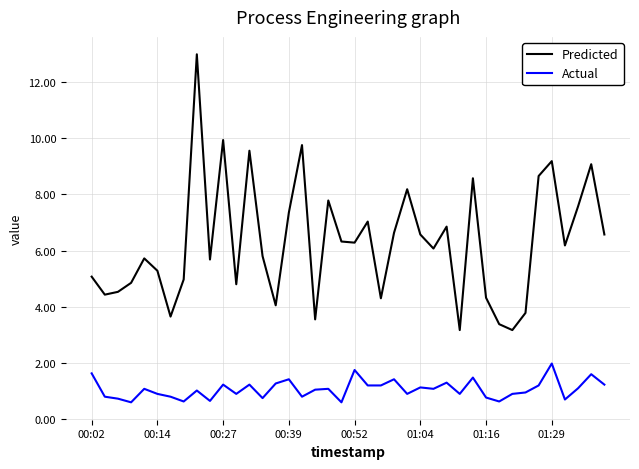

What are all the series names shown in the legend?

Predicted, Actual